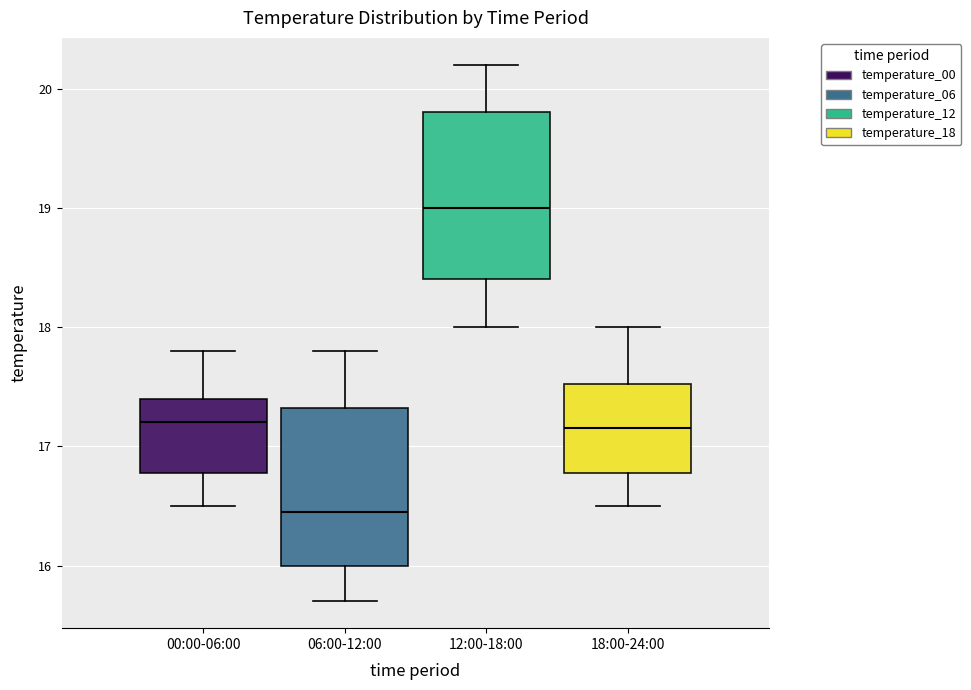

Which box's median line is the highest?

12:00-18:00